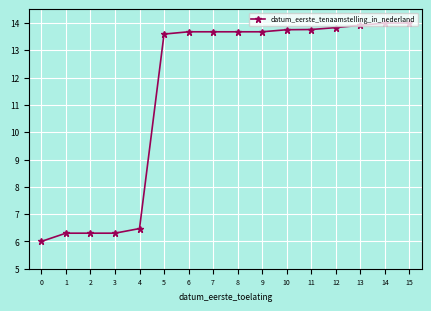

Reading left to right, extract all data points from this chart.

0=6.0	1=6.3	2=6.3	3=6.3	4=6.5	5=13.6	6=13.7	7=13.7	8=13.7	9=13.7	10=13.8	11=13.8	12=13.8	13=13.9	14=14.0	15=14.0